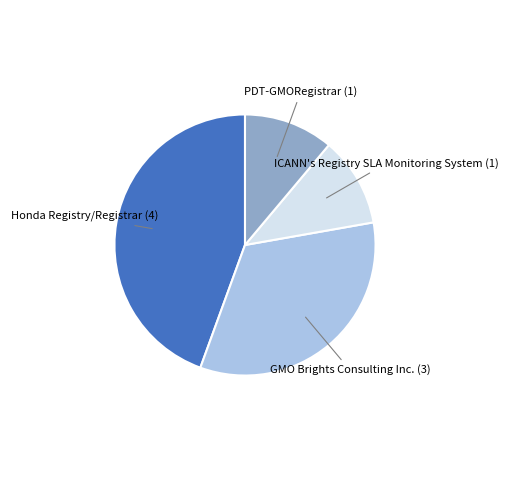

Does any single category account for the majority?

No